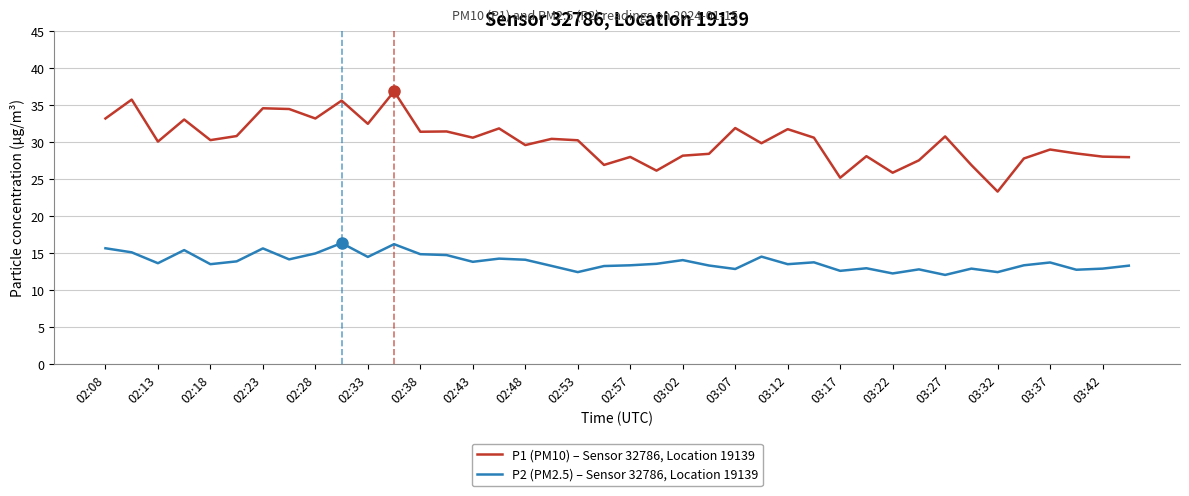

Which series has the largest total across all categories?

P1 (PM10) – Sensor 32786, Location 19139